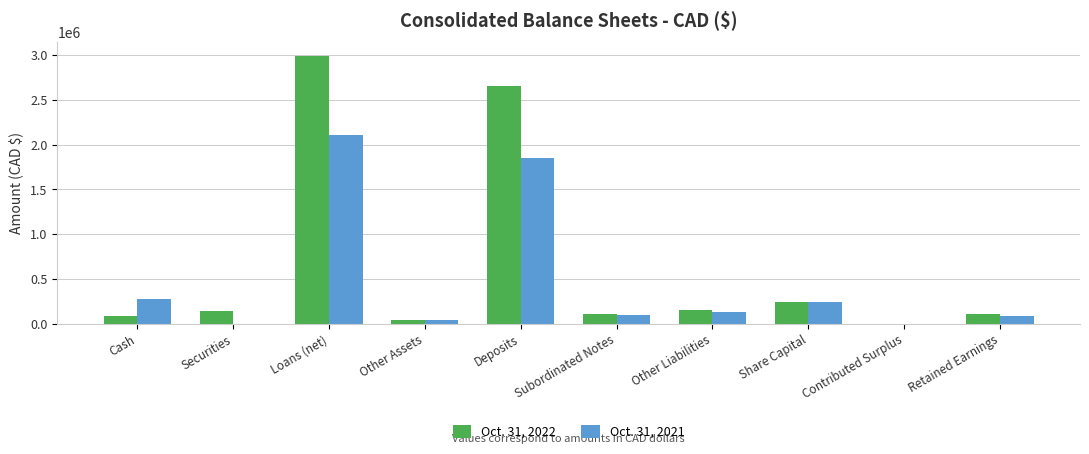

How many groups of bars are there?

10